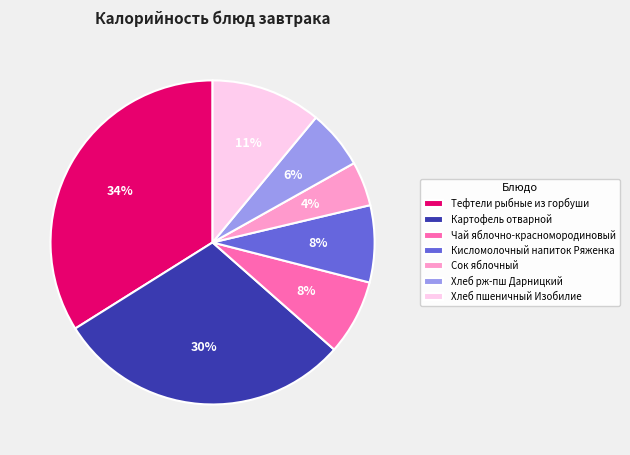

Does Кисломолочный напиток Ряженка account for over 50% of the chart?

No